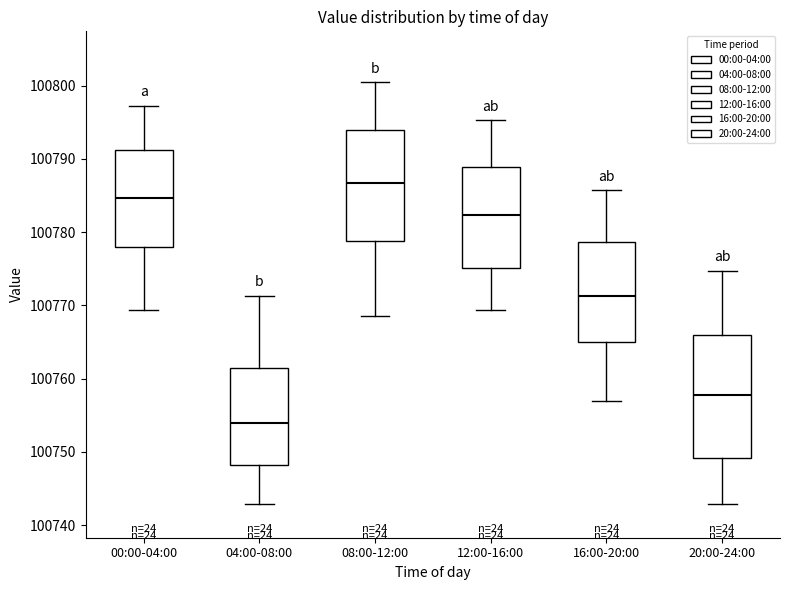

Reading left to right, transcribe this box plot: for each box, give where its median line is, the range the box spans, and where its two whiskers end, as read against the y-axis. The values are not printed on the chart, so give them approximately, as read against the axis.

00:00-04:00: median 100785, box 100778 to 100791, whiskers 100769 to 100797
04:00-08:00: median 100754, box 100748 to 100761, whiskers 100743 to 100771
08:00-12:00: median 100787, box 100779 to 100794, whiskers 100769 to 100801
12:00-16:00: median 100782, box 100775 to 100789, whiskers 100769 to 100795
16:00-20:00: median 100771, box 100765 to 100779, whiskers 100757 to 100786
20:00-24:00: median 100758, box 100749 to 100766, whiskers 100743 to 100775